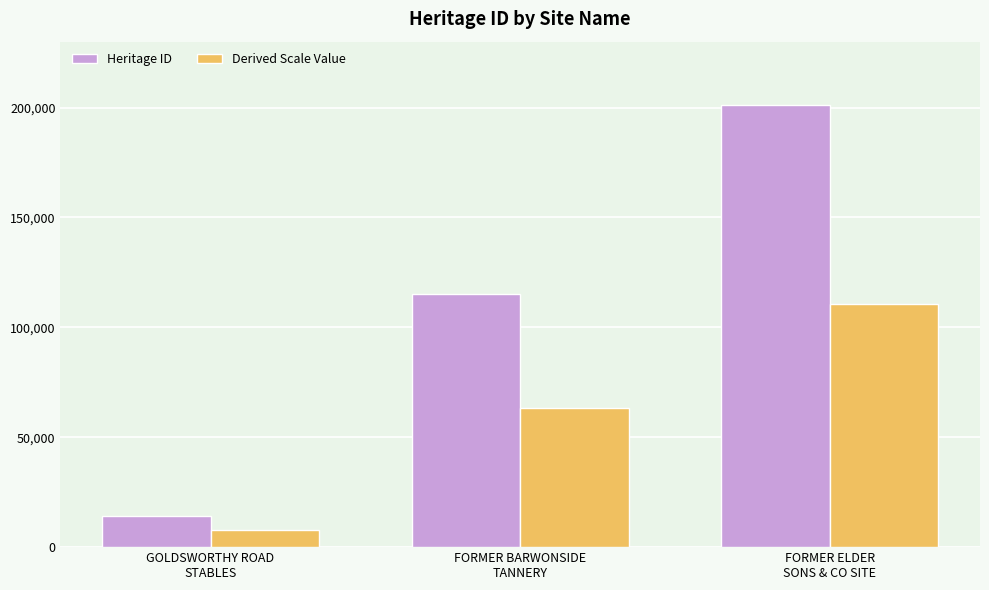

List the series in order of their peak value, highest first.

Heritage ID, Derived Scale Value